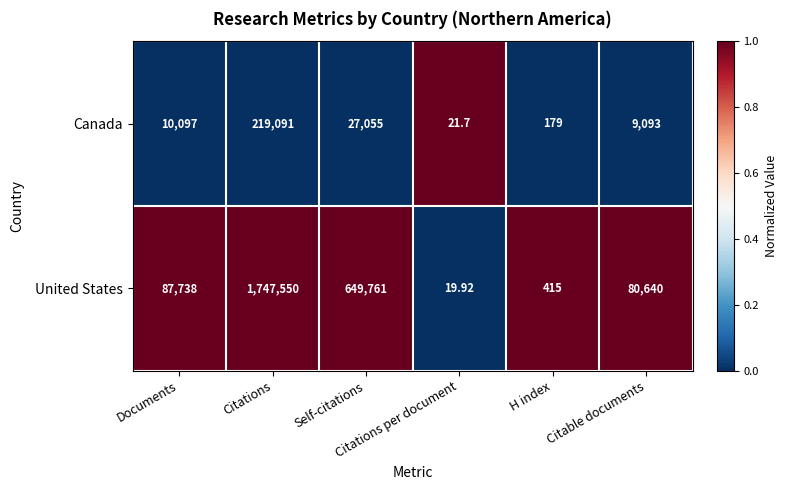

Which series has the largest total across all categories?

United States